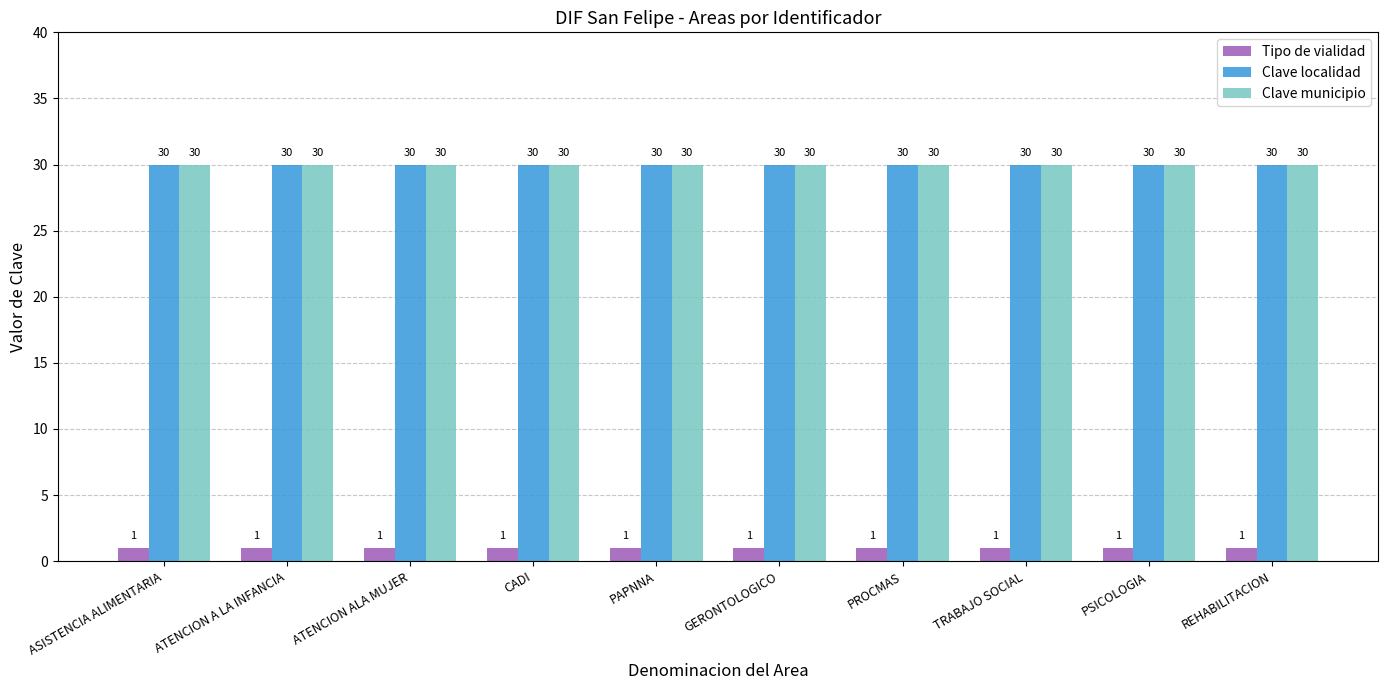

Reading left to right, transcribe all the data shown in this chart.

Tipo de vialidad: ASISTENCIA ALIMENTARIA=1	ATENCION A LA INFANCIA=1	ATENCION ALA MUJER=1	CADI=1	PAPNNA=1	GERONTOLOGICO=1	PROCMAS=1	TRABAJO SOCIAL=1	PSICOLOGIA=1	REHABILITACION=1
Clave localidad: ASISTENCIA ALIMENTARIA=30	ATENCION A LA INFANCIA=30	ATENCION ALA MUJER=30	CADI=30	PAPNNA=30	GERONTOLOGICO=30	PROCMAS=30	TRABAJO SOCIAL=30	PSICOLOGIA=30	REHABILITACION=30
Clave municipio: ASISTENCIA ALIMENTARIA=30	ATENCION A LA INFANCIA=30	ATENCION ALA MUJER=30	CADI=30	PAPNNA=30	GERONTOLOGICO=30	PROCMAS=30	TRABAJO SOCIAL=30	PSICOLOGIA=30	REHABILITACION=30